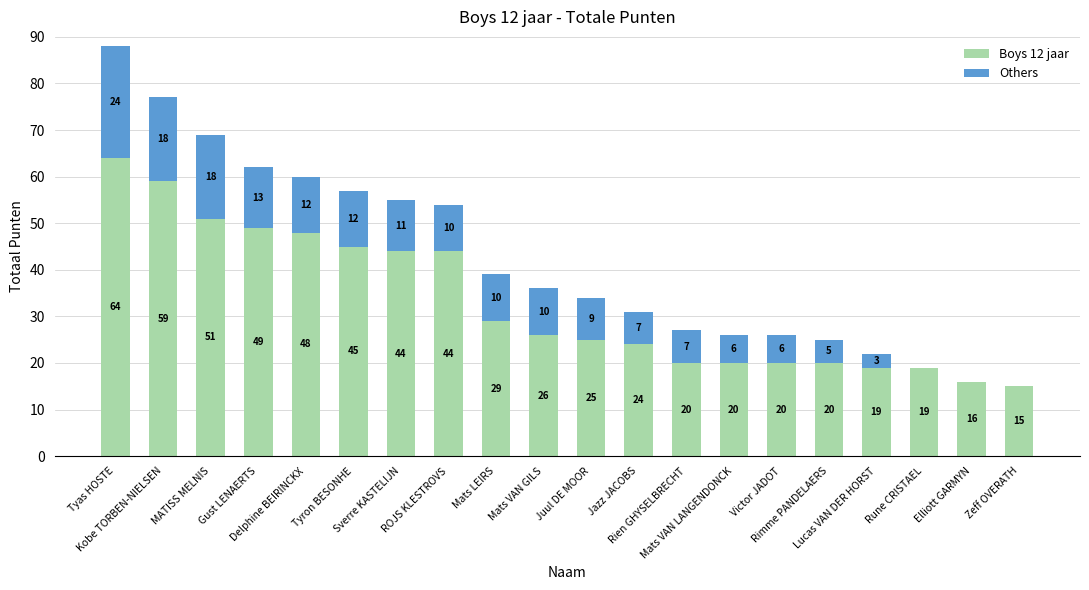

Does the chart contain stacked bars?

Yes